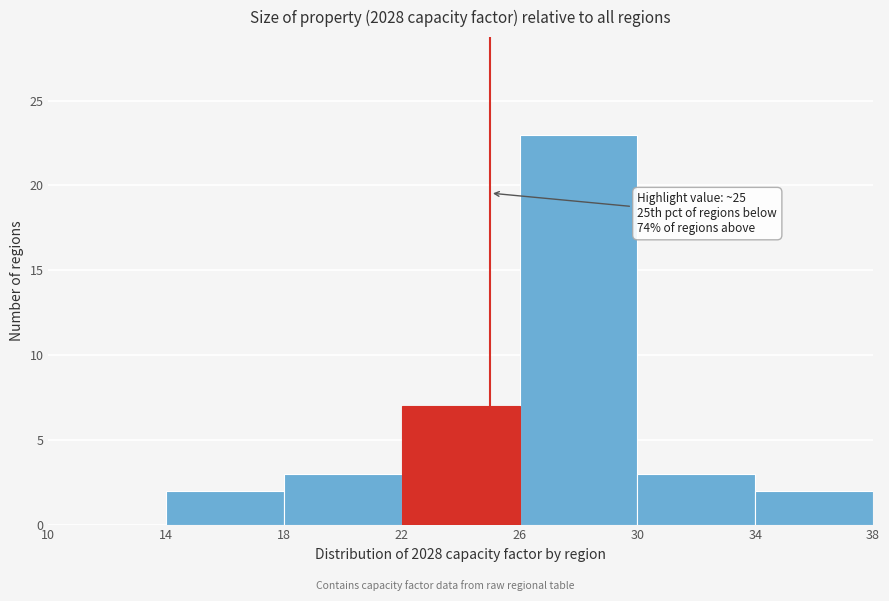

Over which range of the x-axis is the bar tallest?

26 to 30